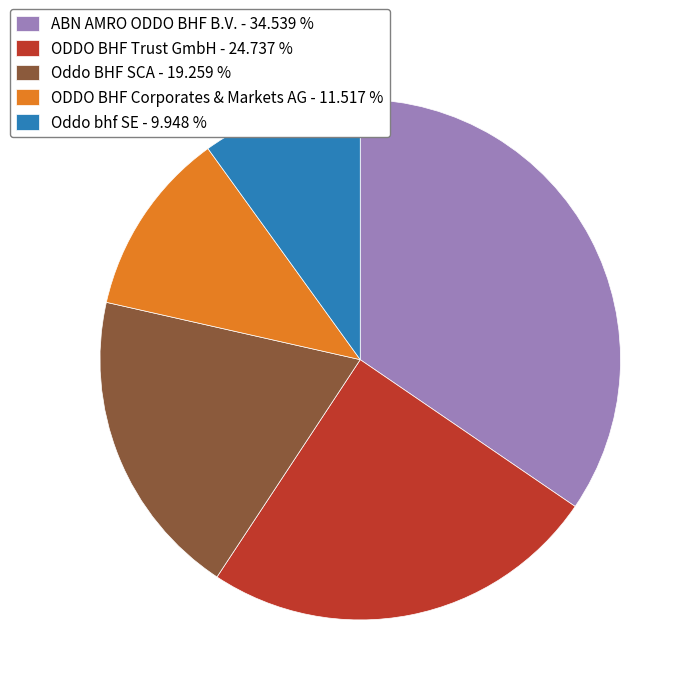

Does any single category account for the majority?

No